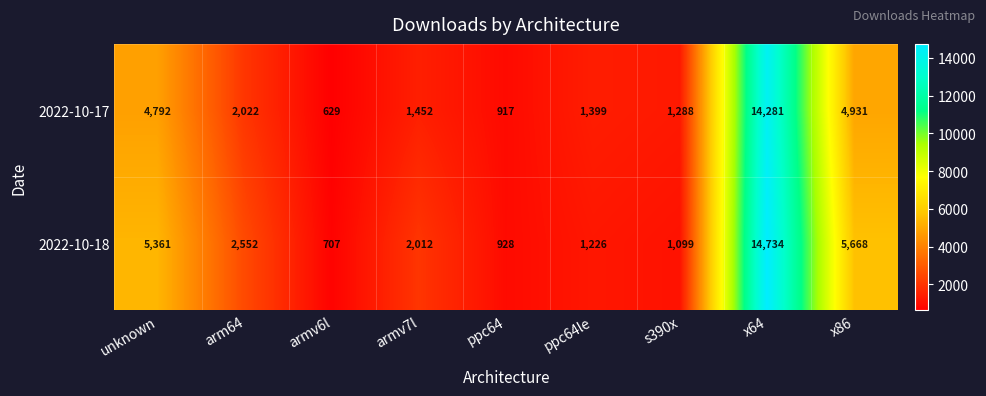

Which series has the widest spread of values?

2022-10-18